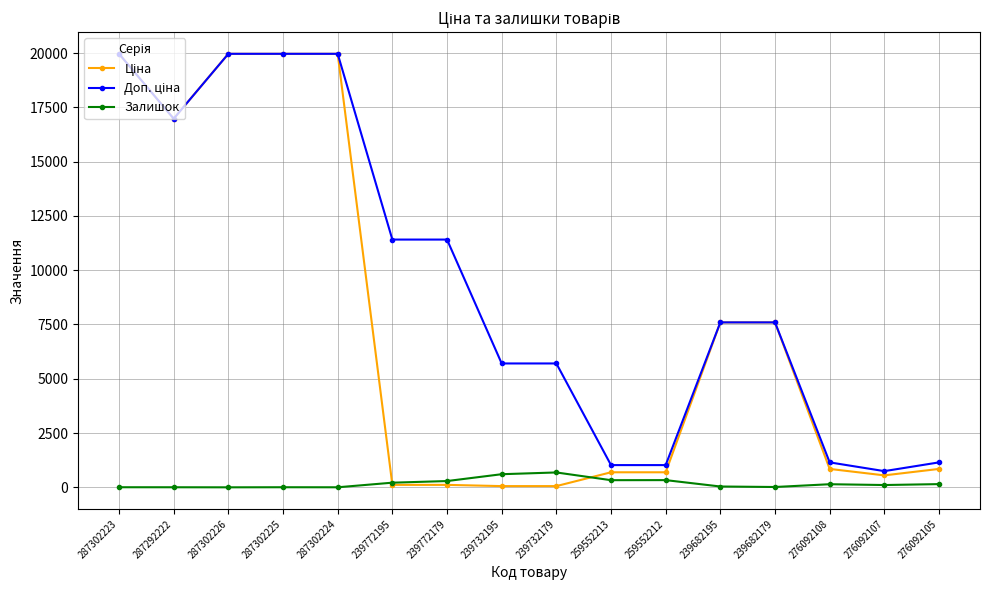

What is the maximum value shown in the chart?

19964.2